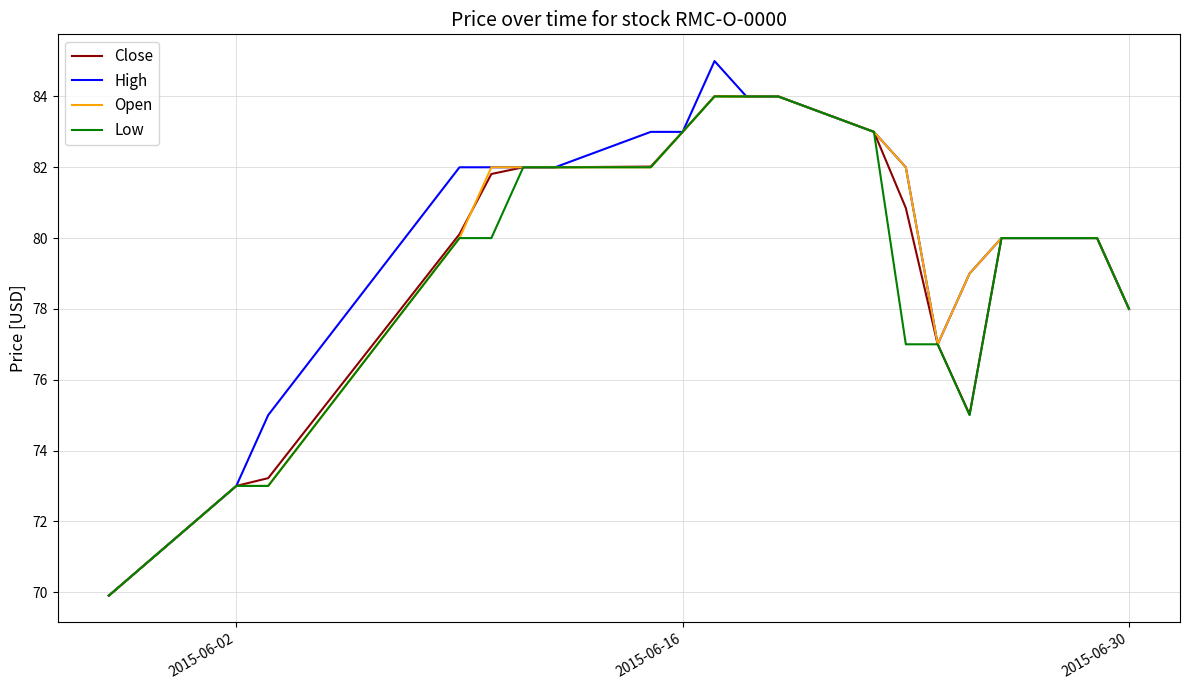

Which series has the largest range (max minus min)?

High